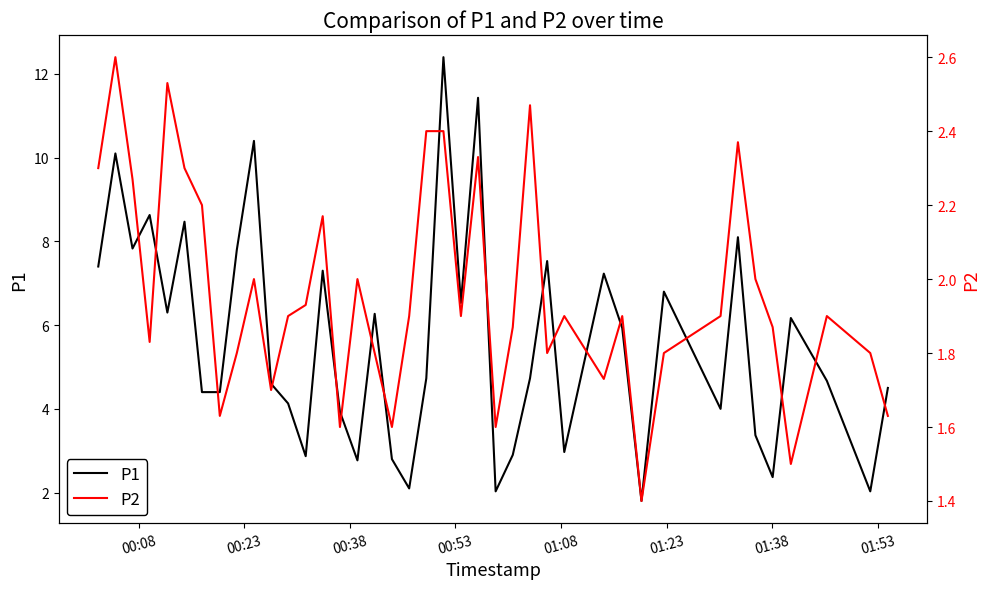

Which series has the largest range (max minus min)?

P1